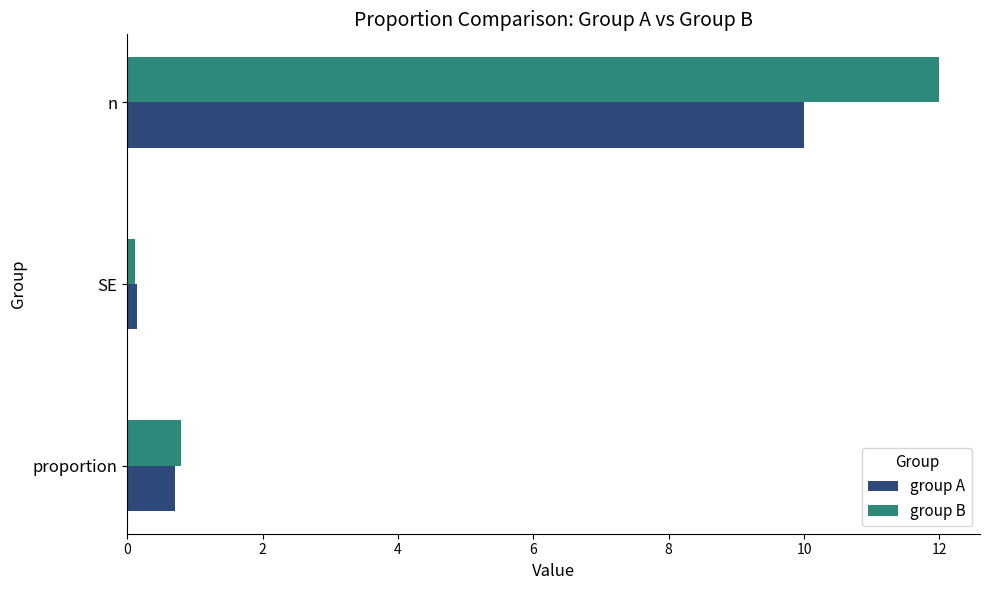

List the series in order of their overall mean, lowest first.

group A, group B